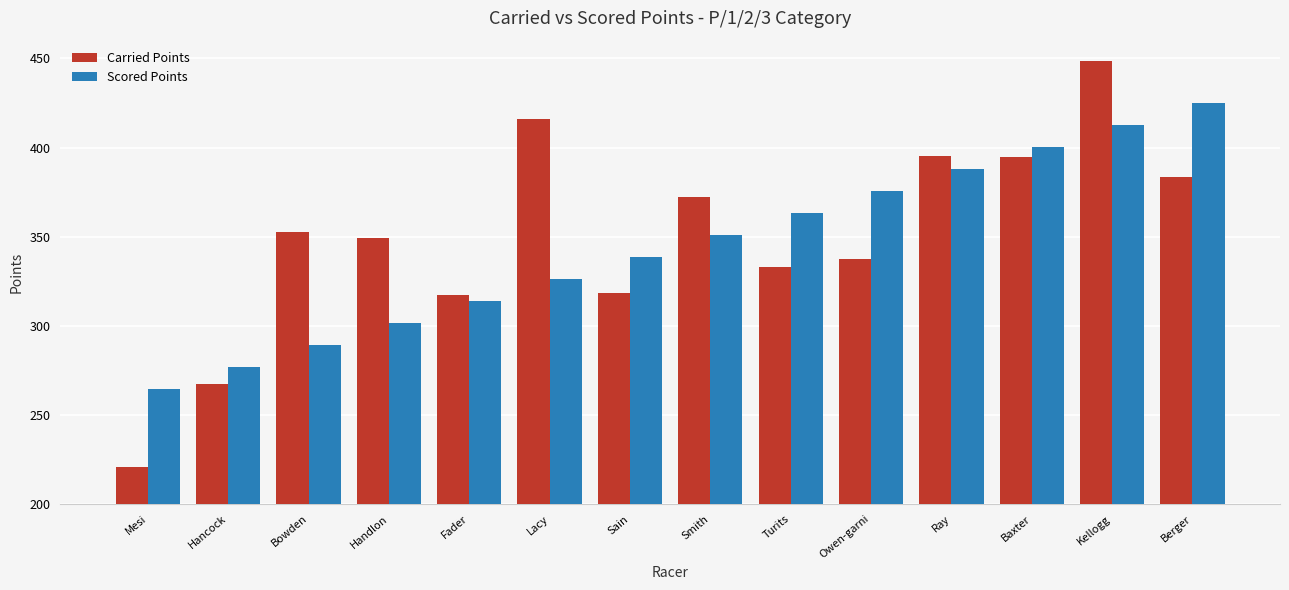

At which label does Scored Points first exceed 350?

Smith